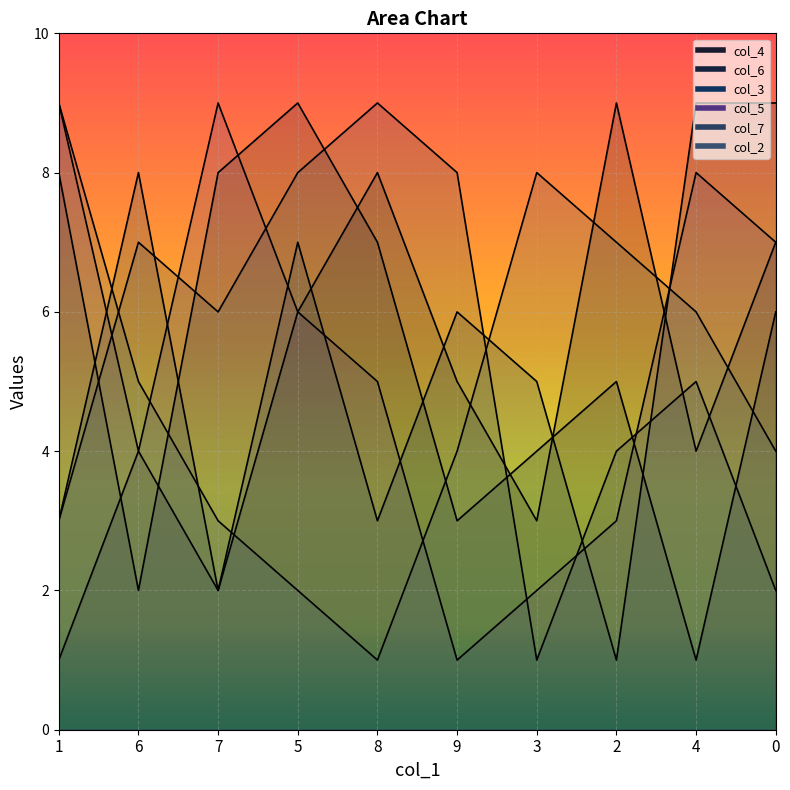

In col_2, how many points are higher than both neighbors (excluding endpoints)?

1